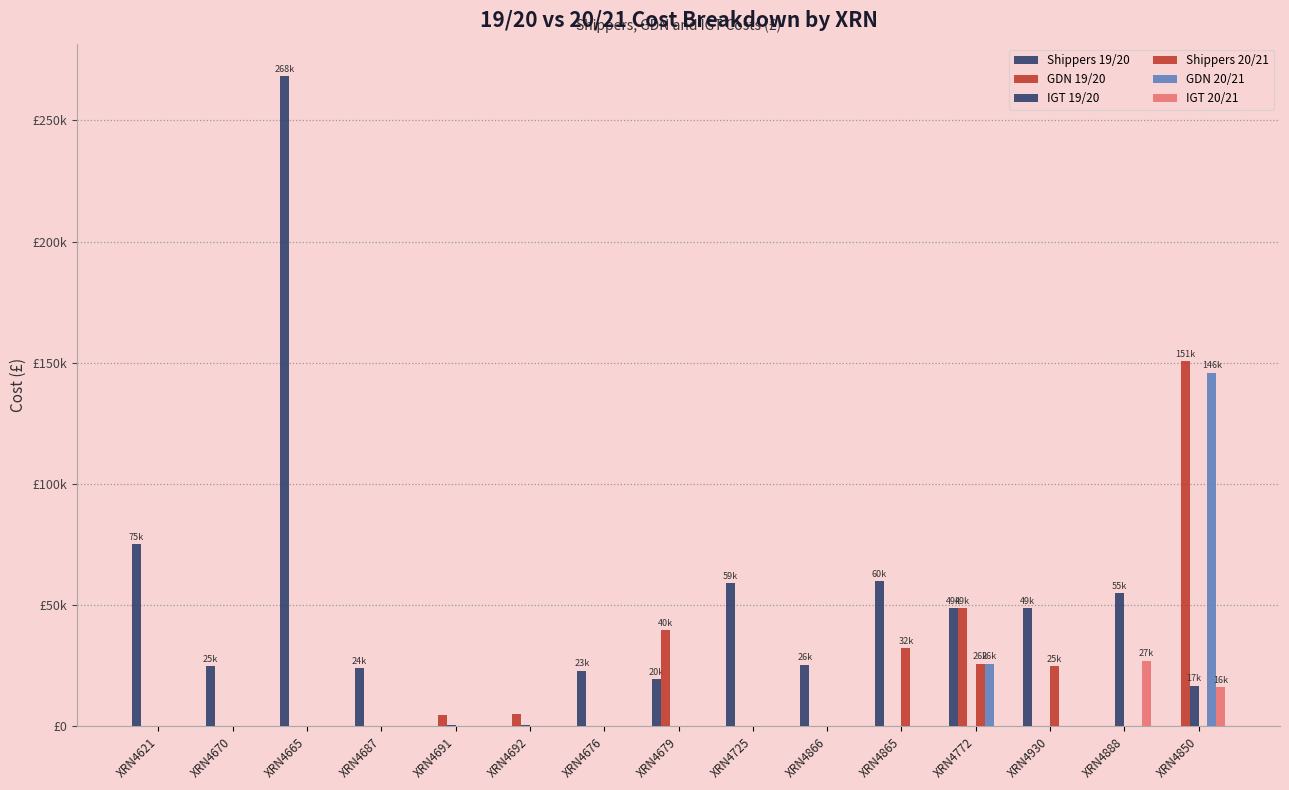

What is the label of the 9th bar from the left?

XRN4725